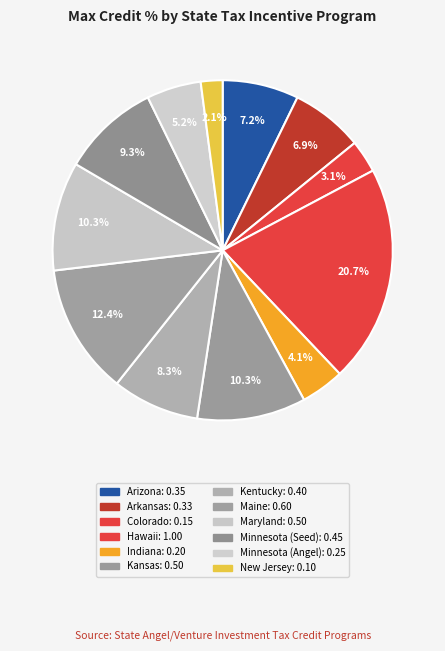

Count the number of slices in the pie.

12